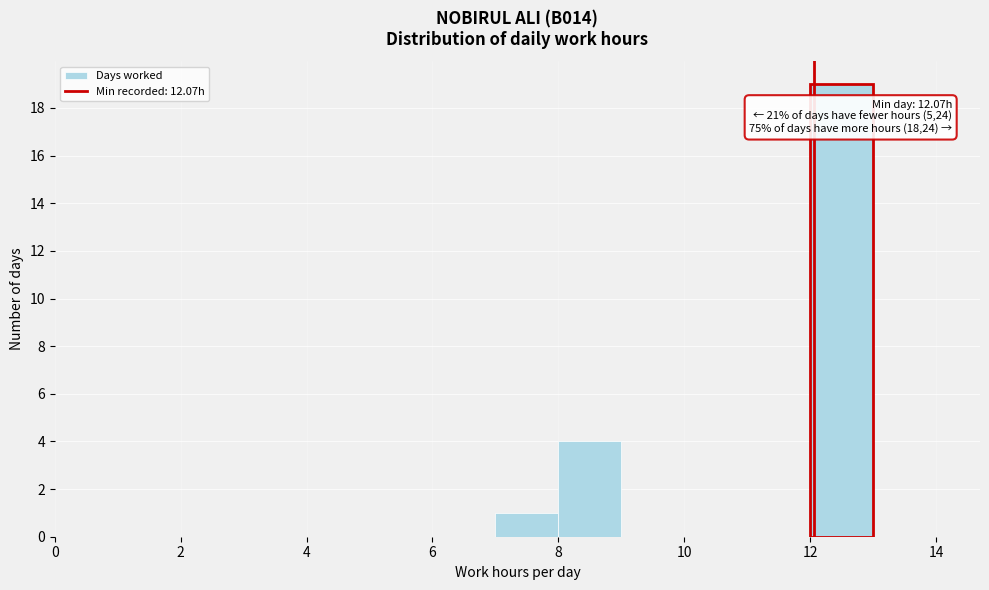

Over which range of the x-axis is the bar tallest?

12 to 13